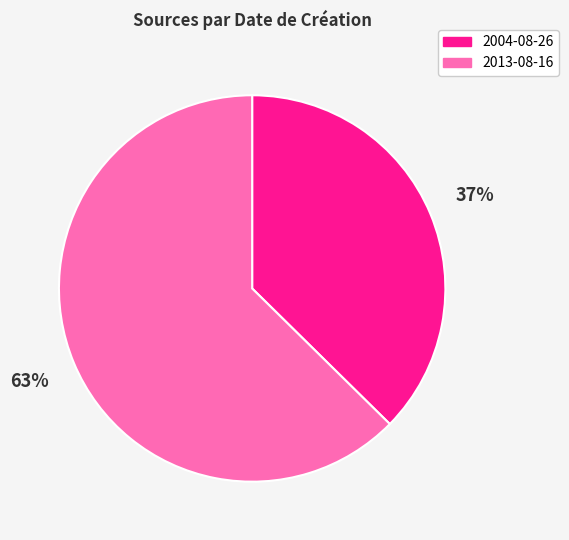

True or false: 2004-08-26 accounts for 37% of the total.

True